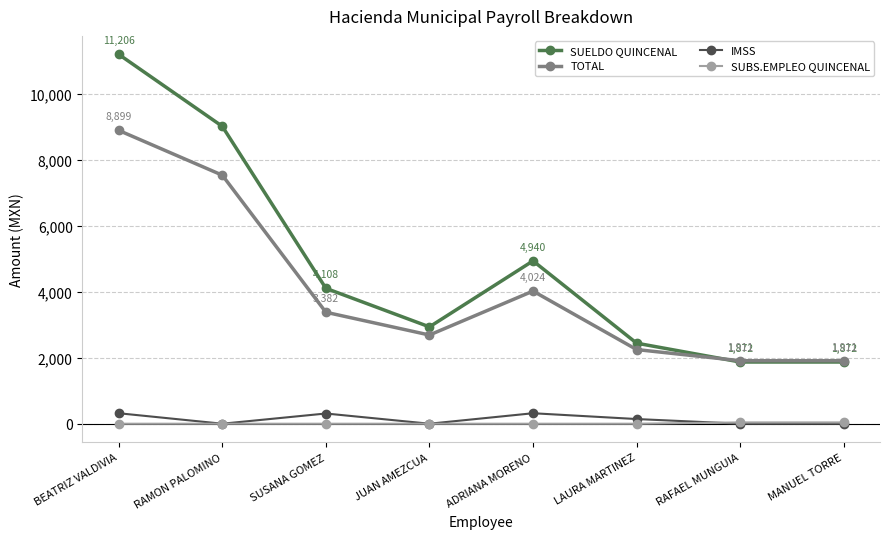

True or false: SUELDO QUINCENAL and SUBS.EMPLEO QUINCENAL intersect in this chart.

False